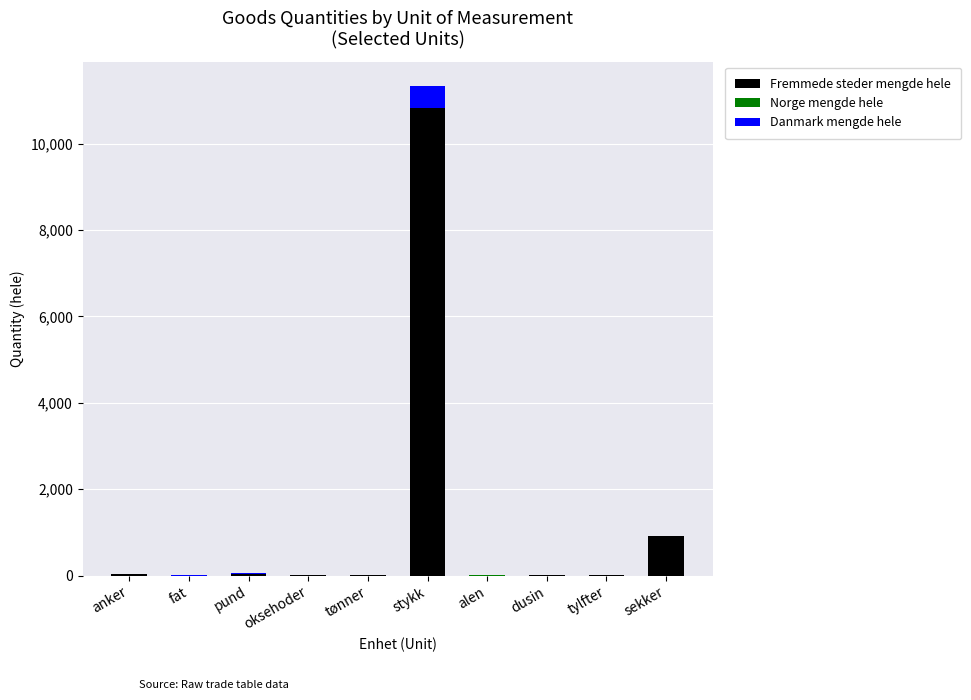

At which category is the sum across all series the highest?

stykk